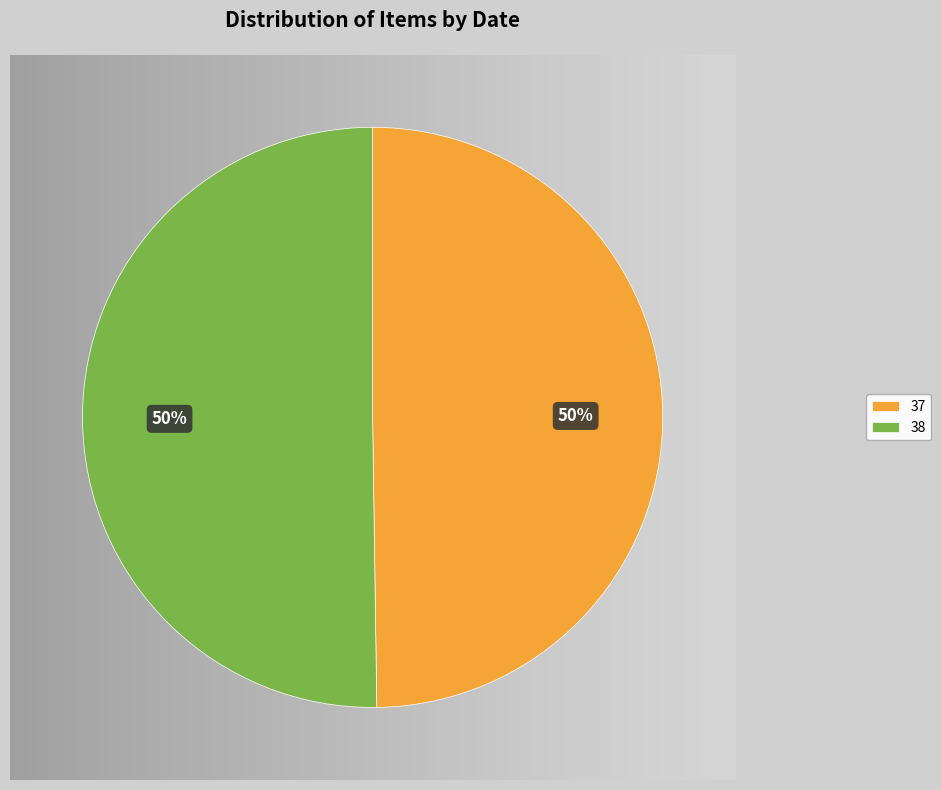

To the nearest percent, what portion does 38 represent?

50%